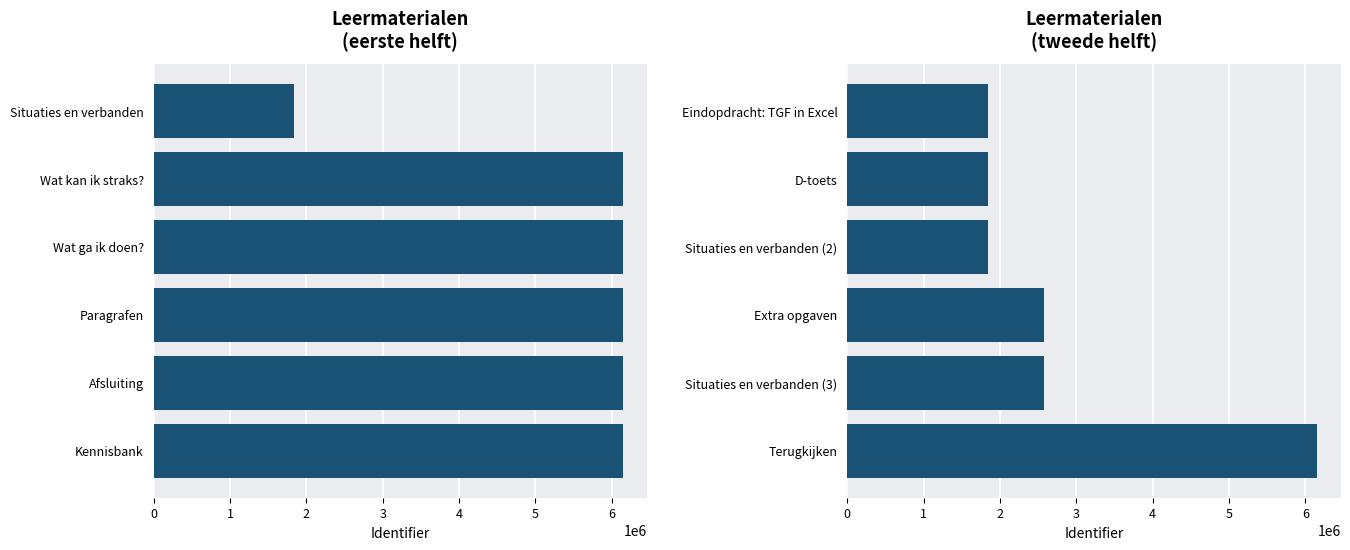

What is the highest value of the Identifier (1-6) series?

6152318